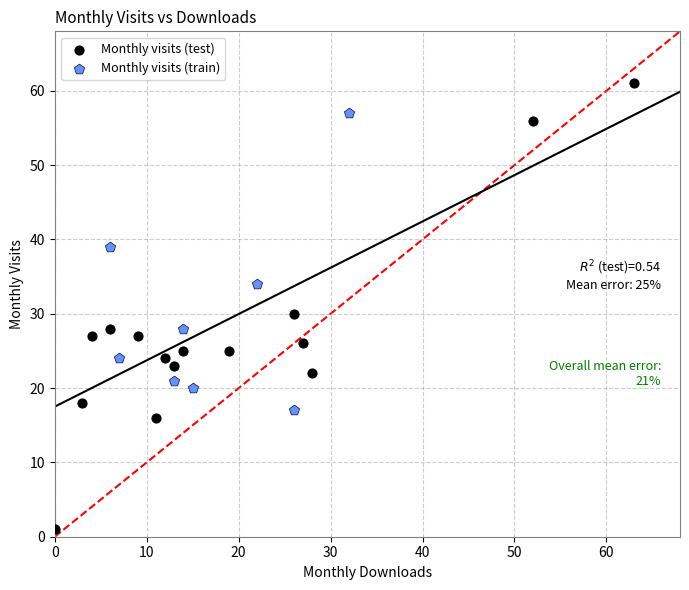

Which series has the largest Y range (max minus min)?

Monthly visits (test)